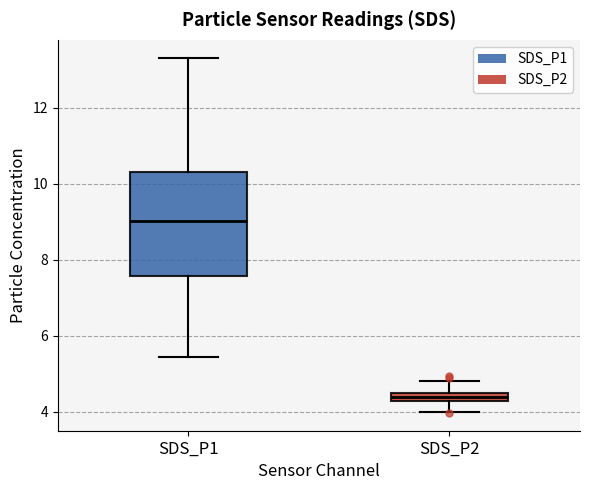

Comparing the boxes themselves (not the whiskers), which one is the tallest?

SDS_P1